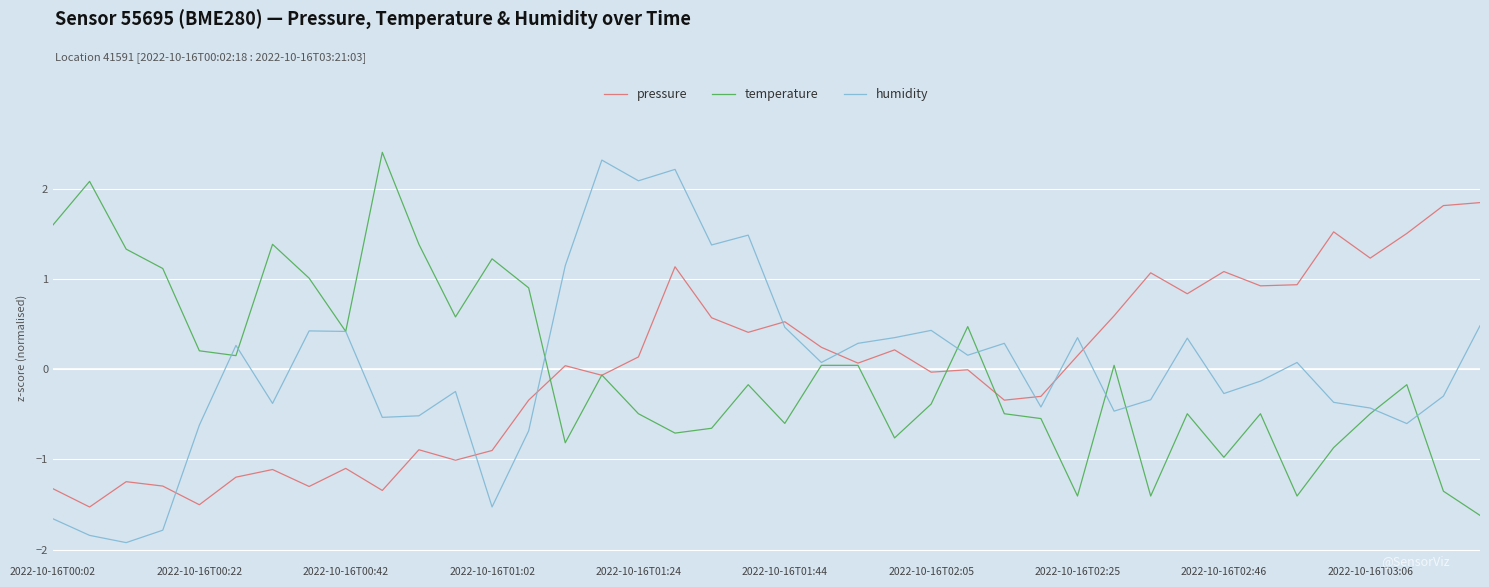

How many intersections are there between humidity and pressure?

8